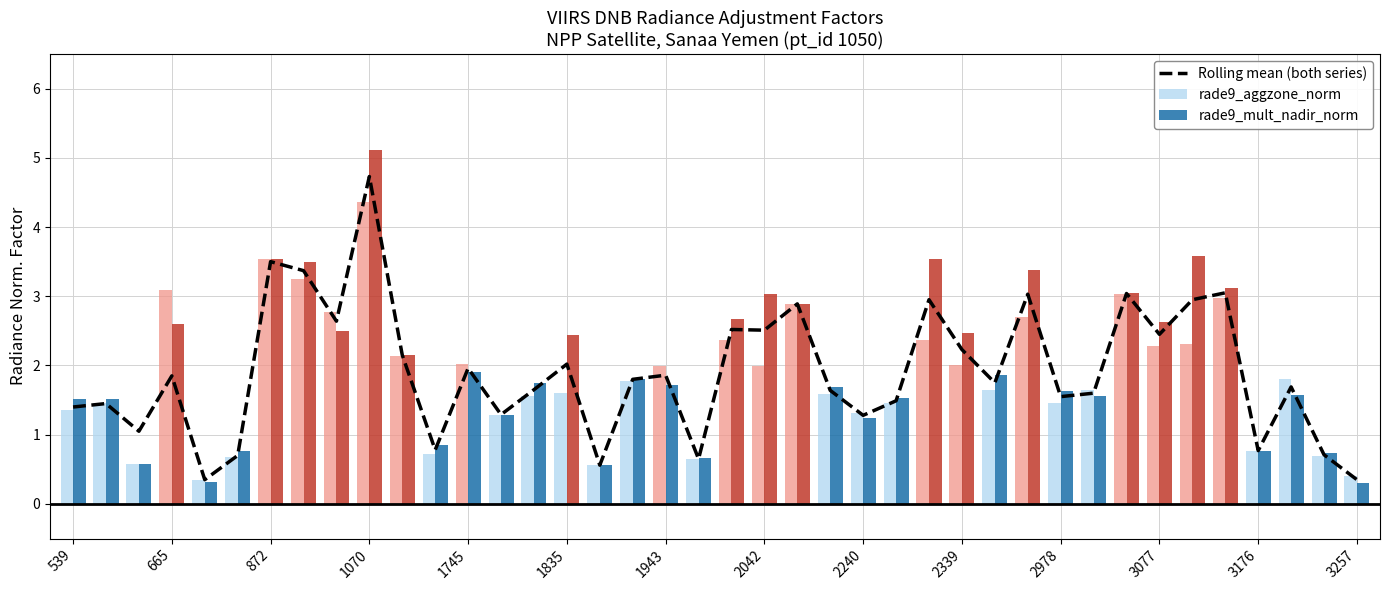

What is the maximum value shown in the chart?

5.1